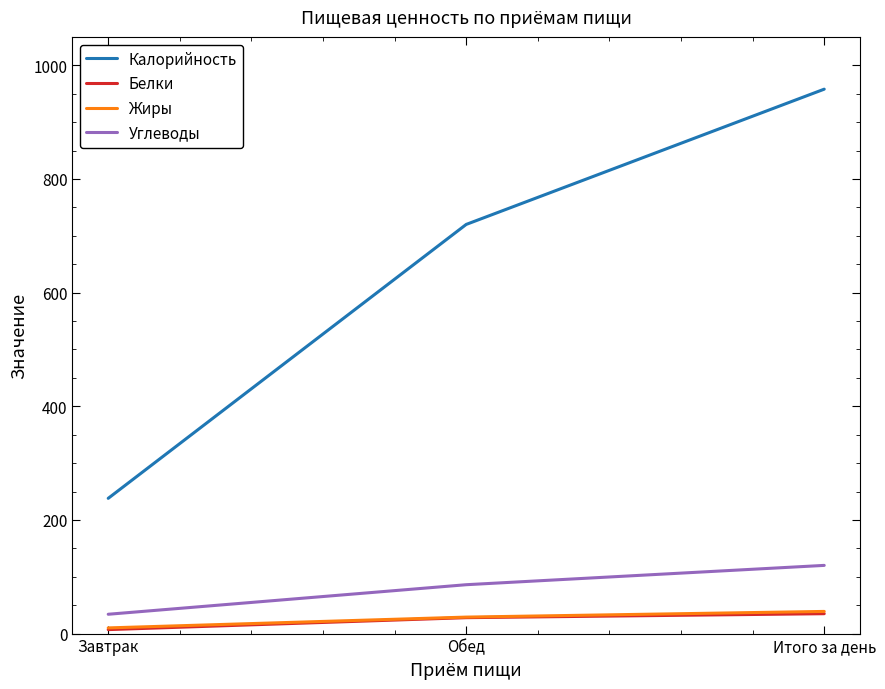

At which category is the sum across all series the highest?

Итого за день